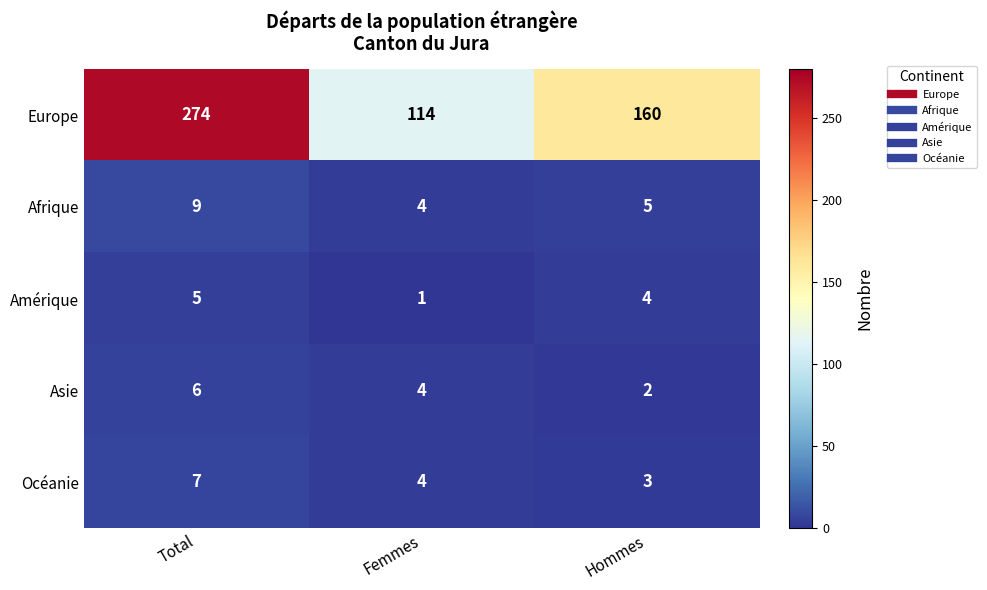

Rank the series by their maximum value, from lowest to highest.

Amérique, Asie, Océanie, Afrique, Europe